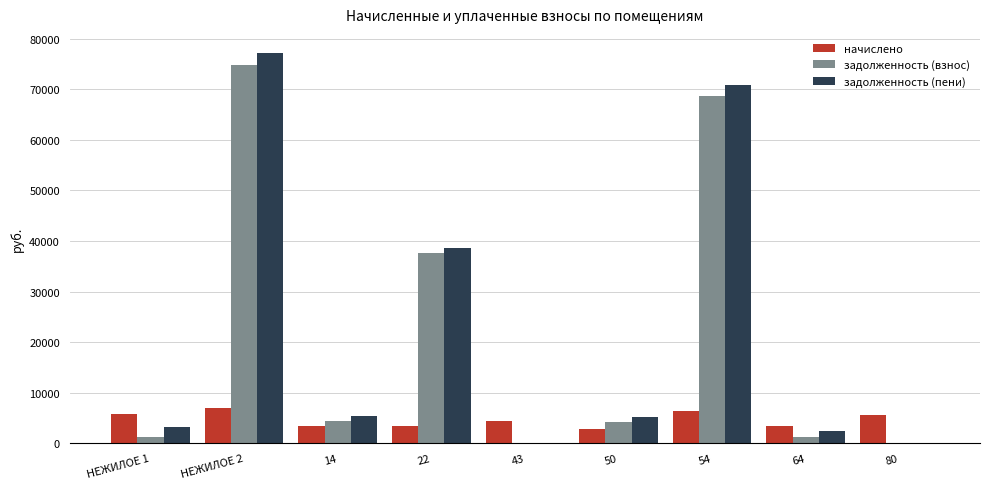

What is the maximum value for начислено?

6874.6